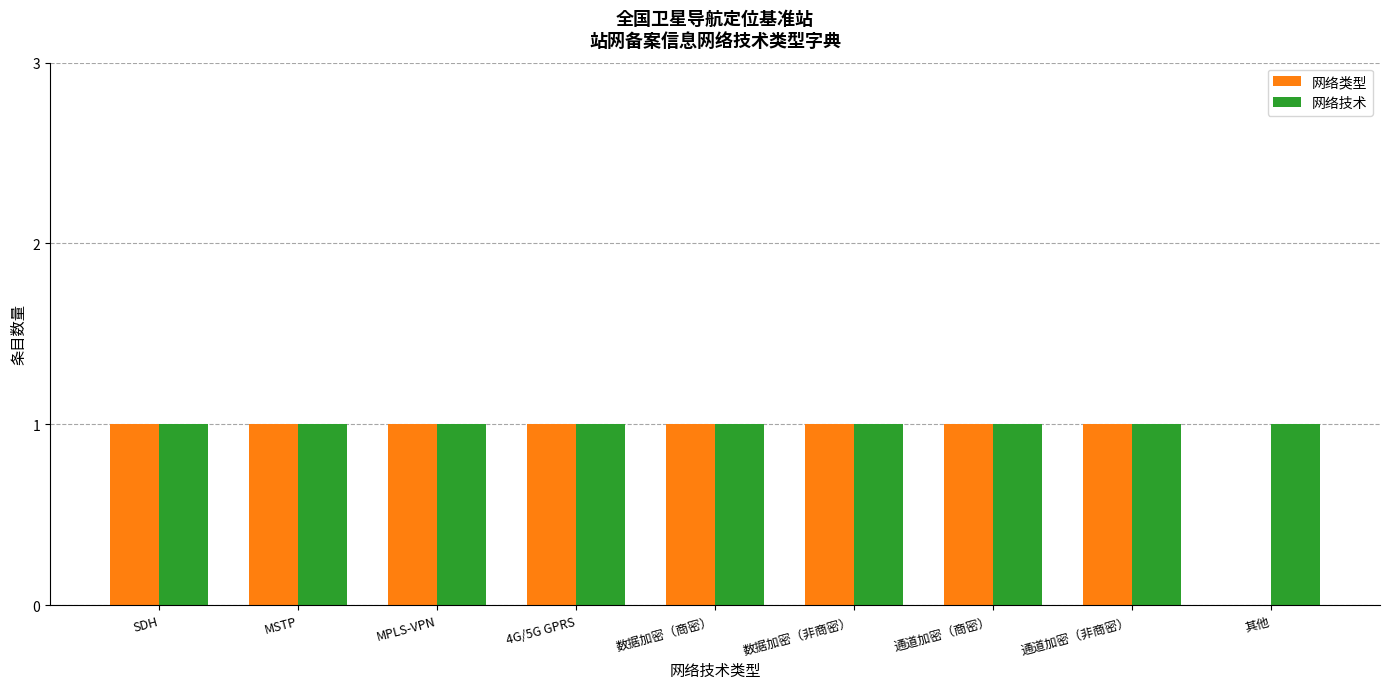

The value of 网络类型 at 通道加密（商密） is 1. True or false?

True